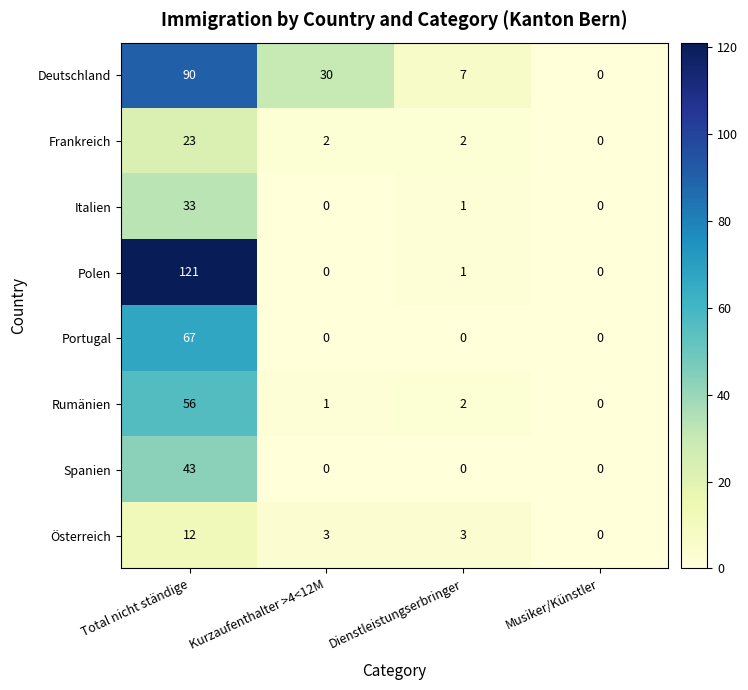

What is the difference between the Portugal values at Musiker/Künstler and Total nicht ständige?

67